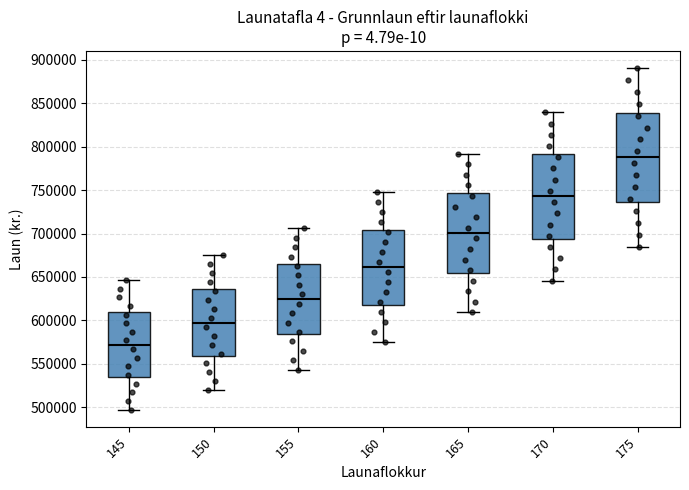

Which box's median line is the lowest?

145